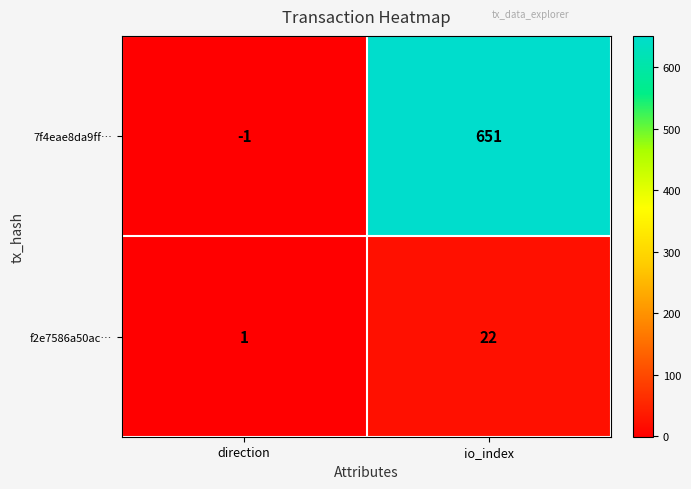

Reading left to right, list all the values displayed in this chart.

7f4eae8da9ff…: direction=-1	io_index=651
f2e7586a50ac…: direction=1	io_index=22